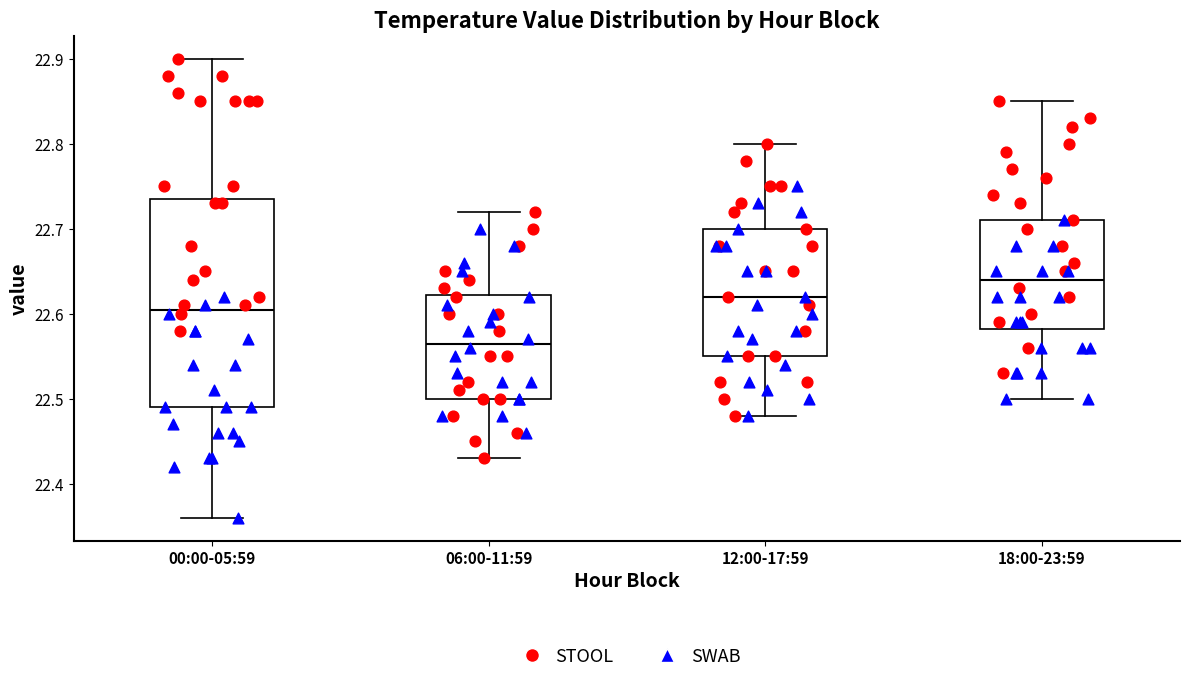

Reading left to right, read every box against the y-axis: the position of its median line, the range the box covers, and the ends of its whiskers. The values are not printed on the chart, so give them approximately, as read against the axis.

00:00-05:59: median 22.61, box 22.49 to 22.74, whiskers 22.36 to 22.90
06:00-11:59: median 22.57, box 22.50 to 22.62, whiskers 22.43 to 22.72
12:00-17:59: median 22.62, box 22.55 to 22.70, whiskers 22.48 to 22.80
18:00-23:59: median 22.64, box 22.58 to 22.71, whiskers 22.50 to 22.85